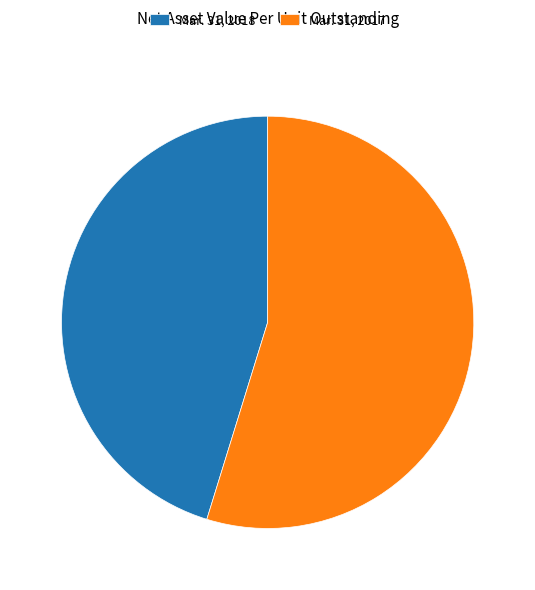

Which has a higher value, Mar. 31, 2018 or Mar. 31, 2017?

Mar. 31, 2017